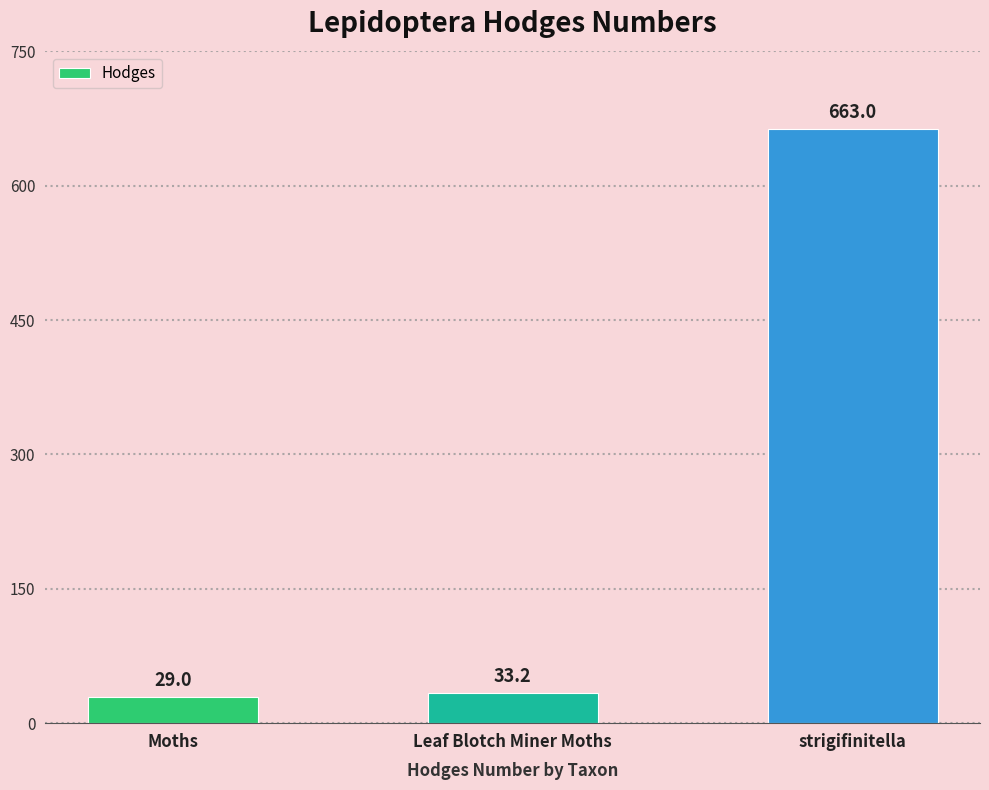

What is the sum of the values at Moths and strigifinitella?

692.0